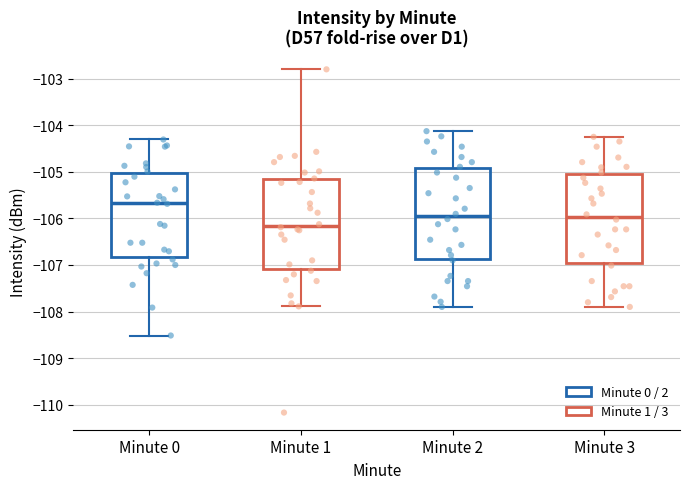

Reading left to right, transcribe this box plot: for each box, give where its median line is, the range the box spans, and where its two whiskers end, as read against the y-axis. The values are not printed on the chart, so give them approximately, as read against the axis.

Minute 0: median -105.7, box -106.8 to -105.0, whiskers -108.5 to -104.3
Minute 1: median -106.2, box -107.1 to -105.2, whiskers -107.9 to -102.8
Minute 2: median -106.0, box -106.9 to -104.9, whiskers -107.9 to -104.1
Minute 3: median -106.0, box -107.0 to -105.0, whiskers -107.9 to -104.2